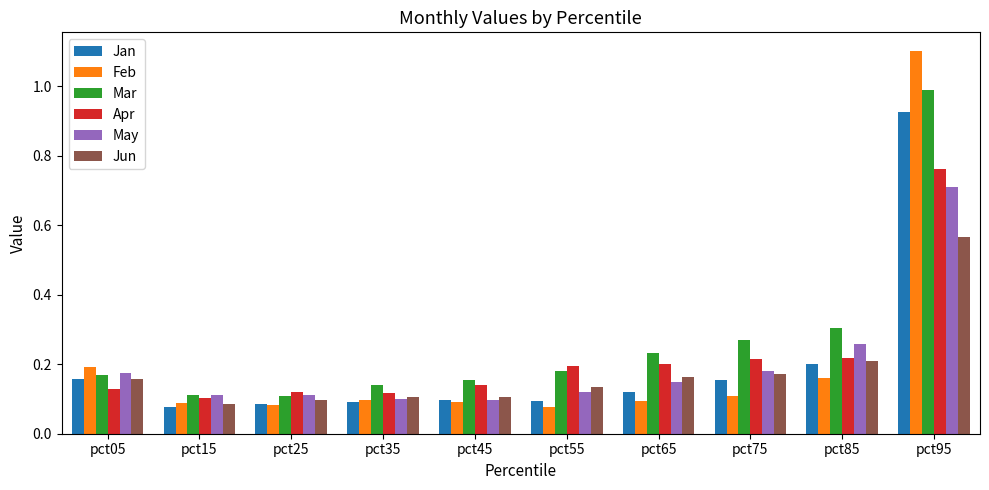

How many groups of bars are there?

10